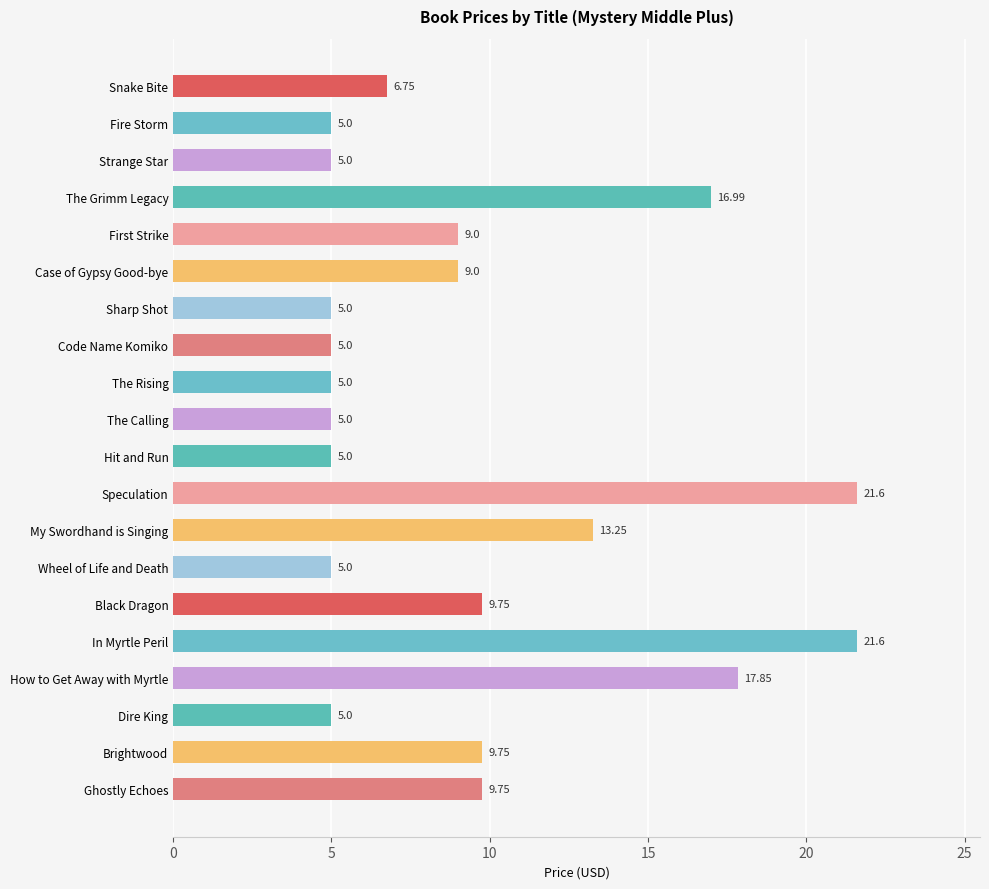

What is the maximum value shown in the chart?

21.6